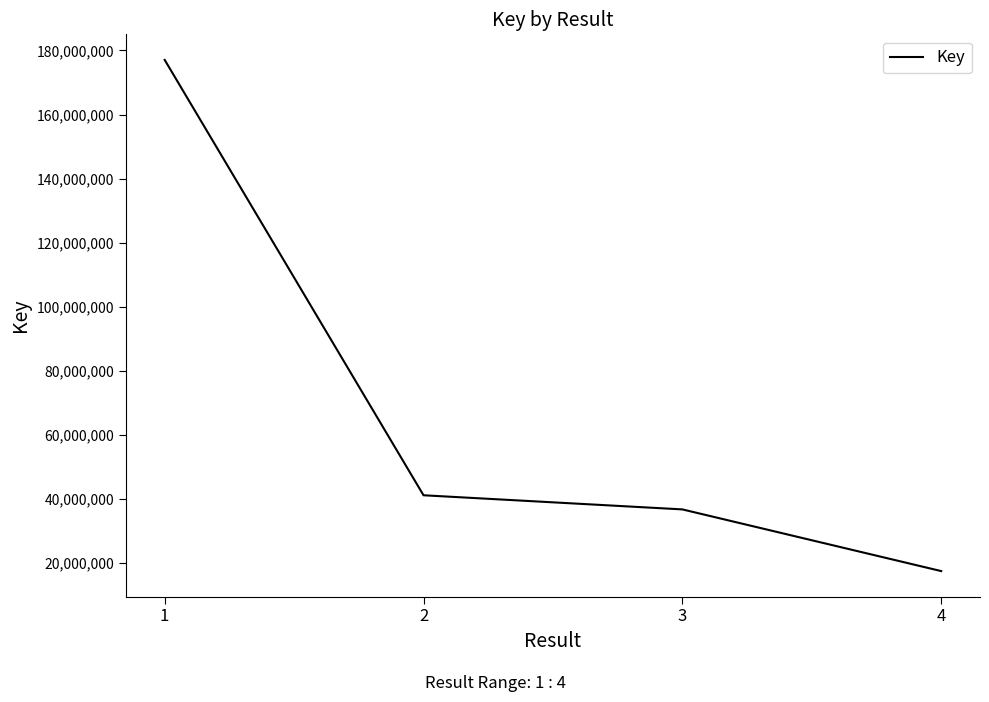

Reading left to right, extract all data points from this chart.

177057309	41085590	36671976	17409837